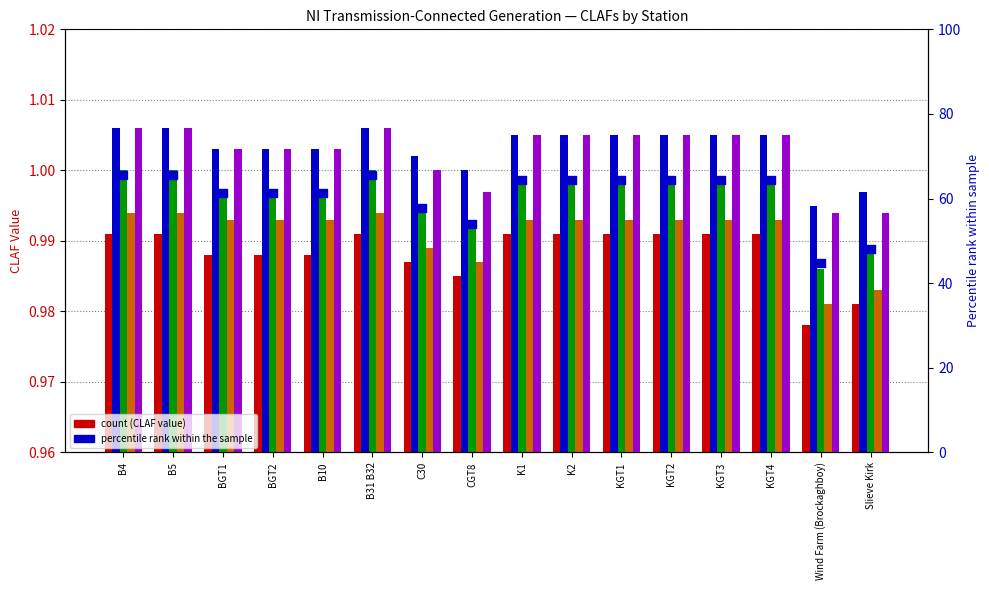

Which series has the widest spread of Y values?

percentile rank within the sample